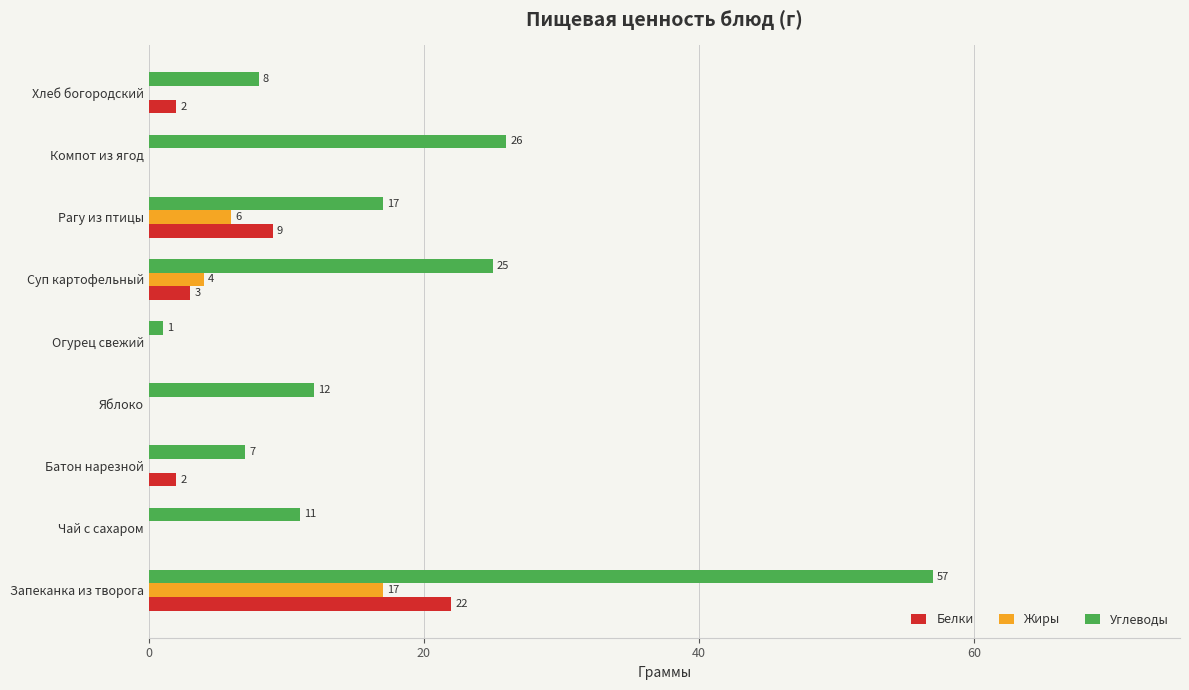

At which label does Жиры reach its peak?

Запеканка из творога